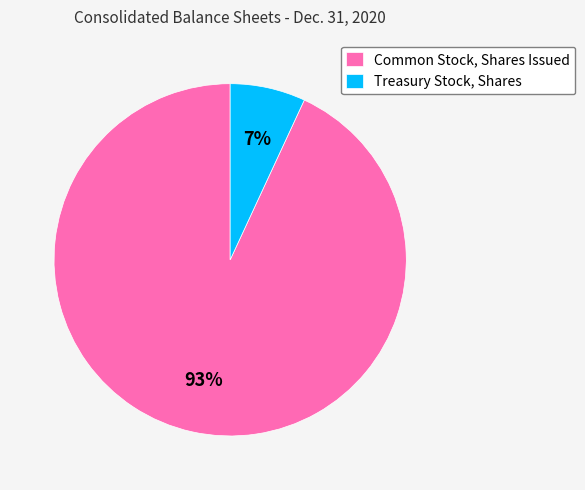

How many segments does this pie chart have?

2